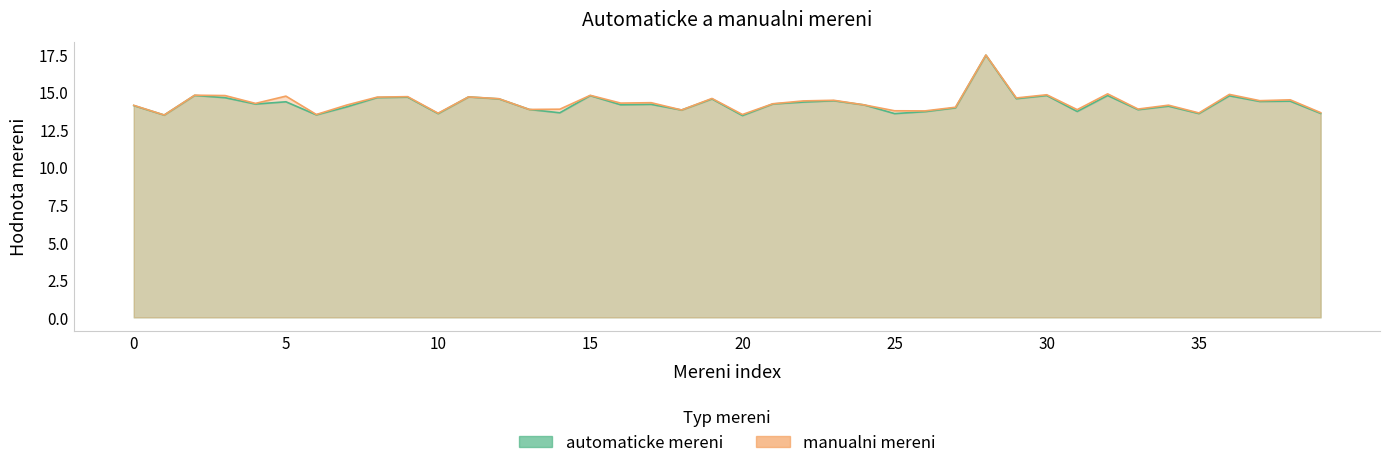

Read the manualni mereni value at 7.

14.1